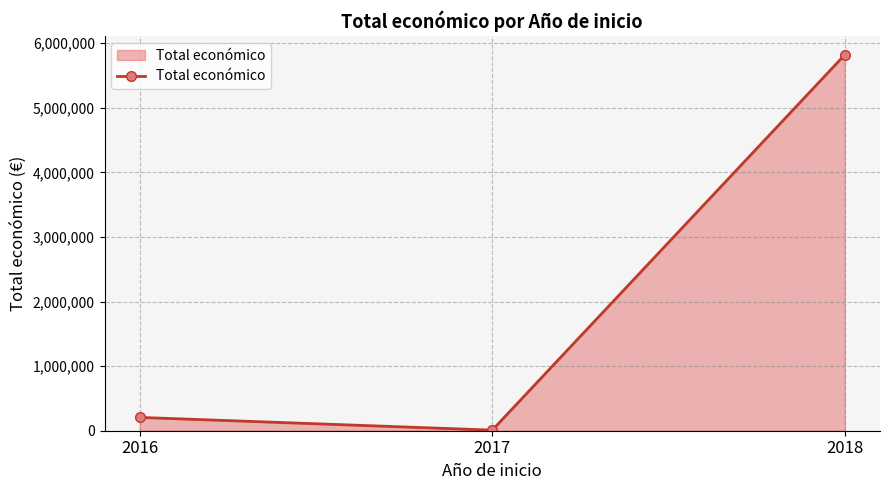

What is the difference between the maximum and minimum values?

5810816